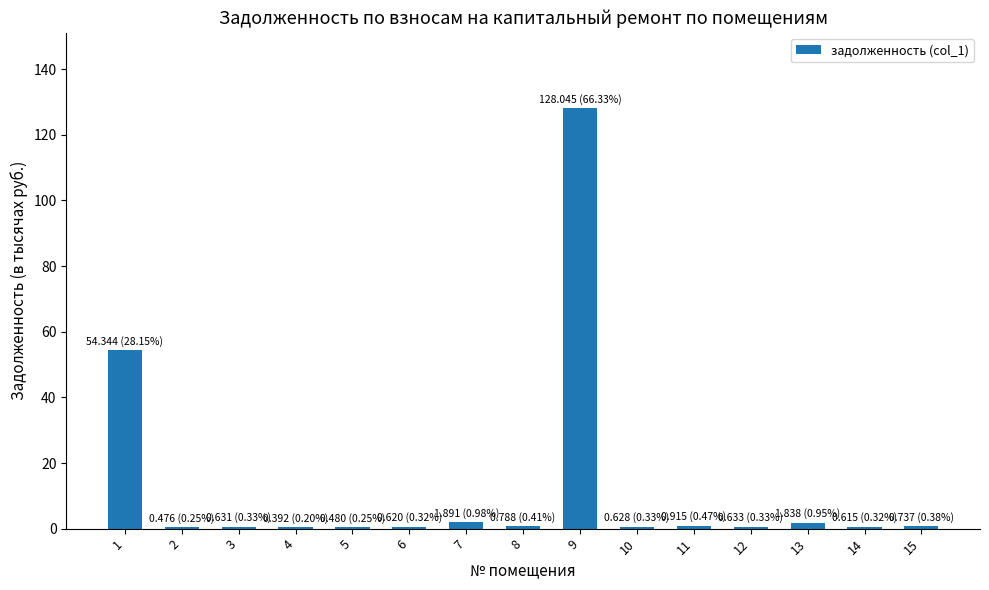

Which label corresponds to the largest value in the chart?

9